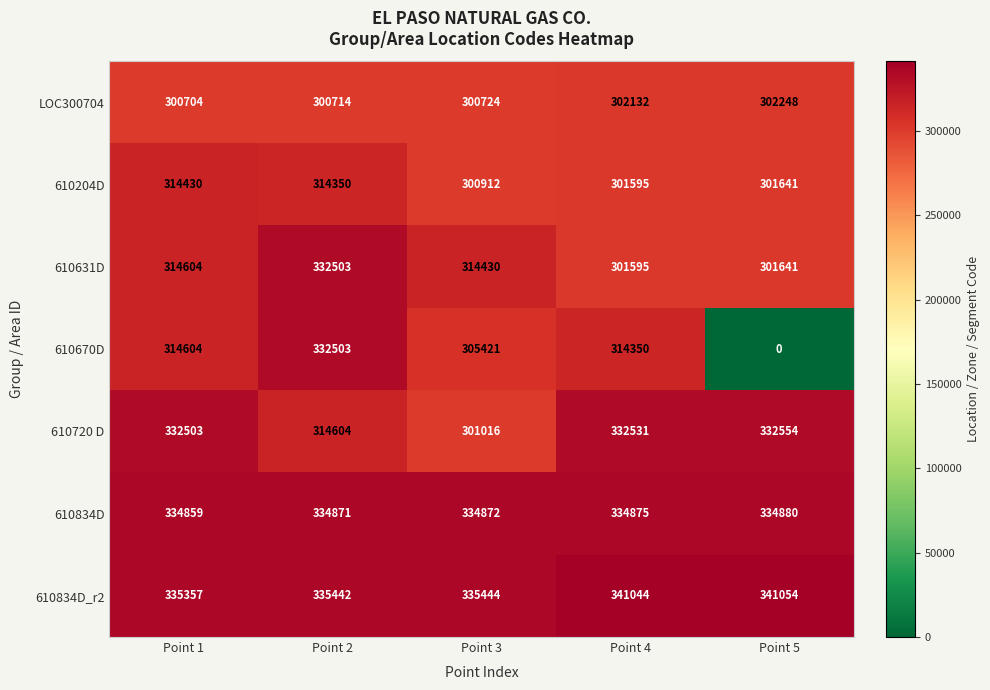

At which label is 610834D_r2 closest to 338205?

Point 3